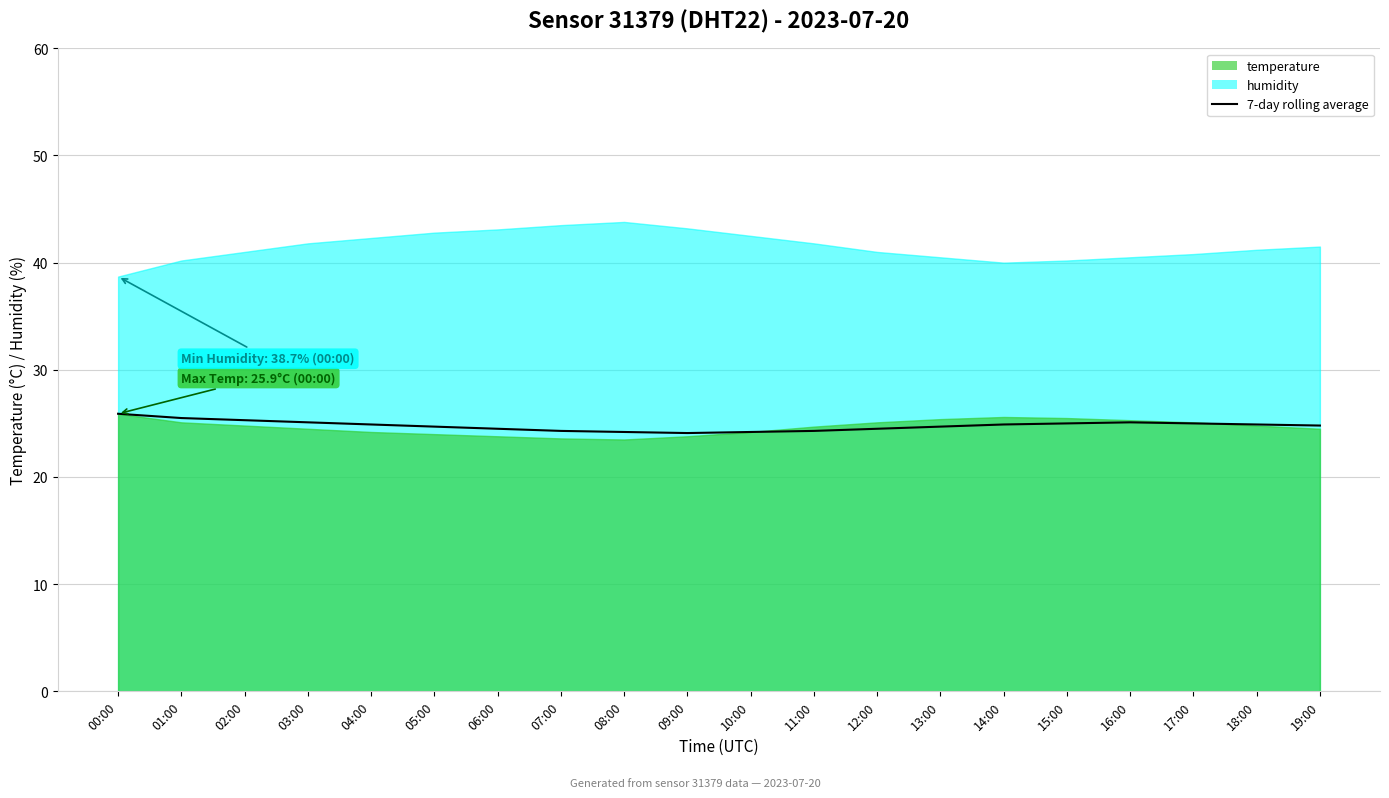

Reading left to right, list all the values displayed in this chart.

00:00=25.9	01:00=25.5	02:00=25.3	03:00=25.1	04:00=24.9	05:00=24.7	06:00=24.5	07:00=24.3	08:00=24.2	09:00=24.1	10:00=24.2	11:00=24.3	12:00=24.5	13:00=24.7	14:00=24.9	15:00=25.0	16:00=25.1	17:00=25.0	18:00=24.9	19:00=24.8